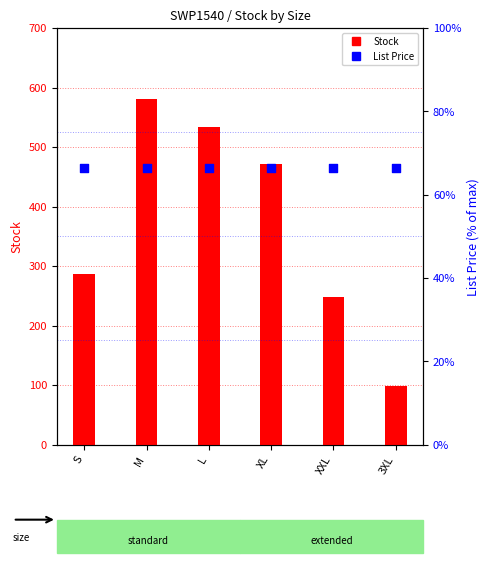

Which series reaches the minimum Y coordinate?

List Price